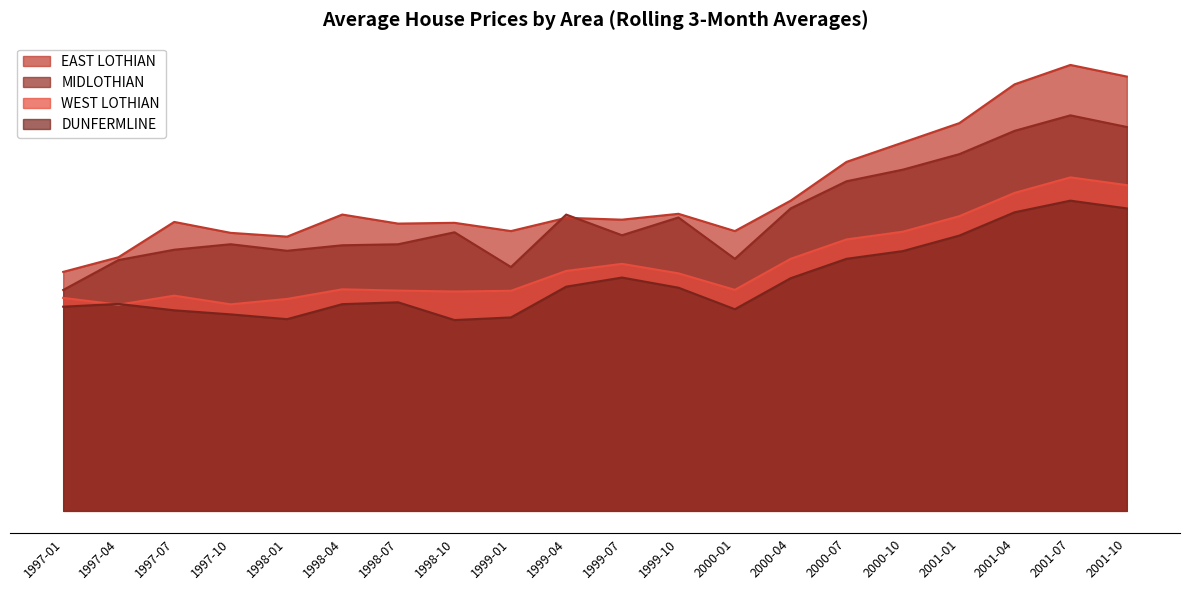

At which category is the sum across all series the highest?

2001-07